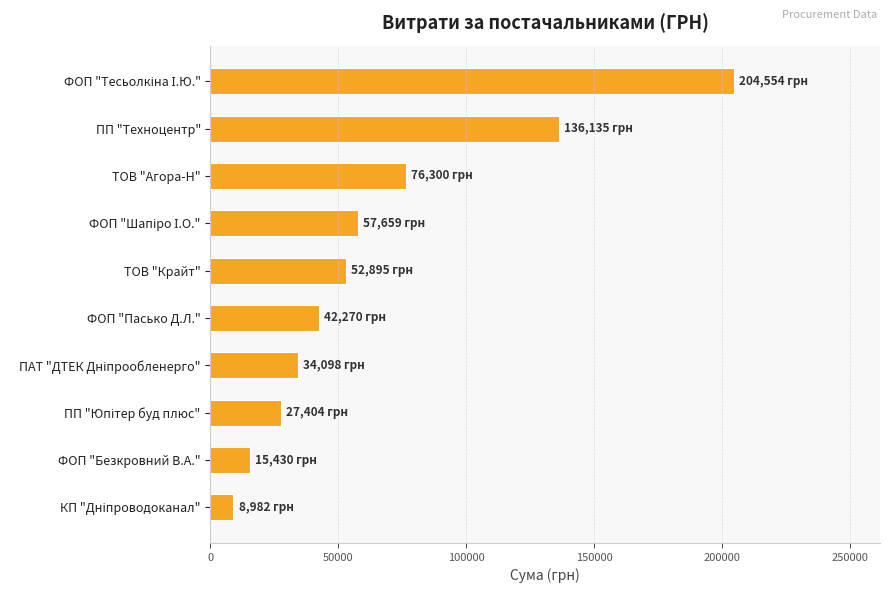

The value at ТОВ "Крайт" is 17838.7. True or false?

False